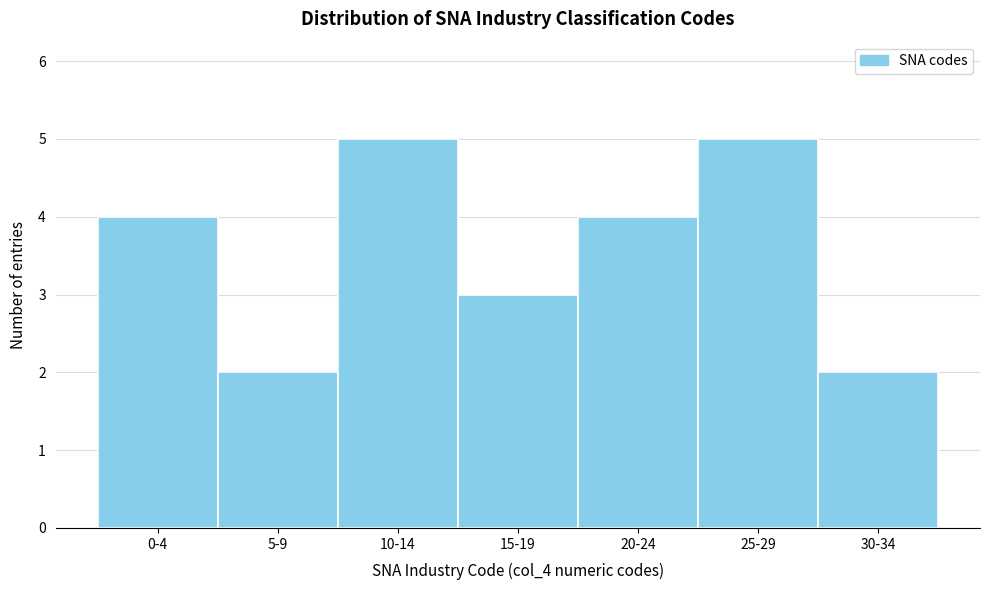

Reading left to right, transcribe all the data shown in this chart.

0-4=4	5-9=2	10-14=5	15-19=3	20-24=4	25-29=5	30-34=2